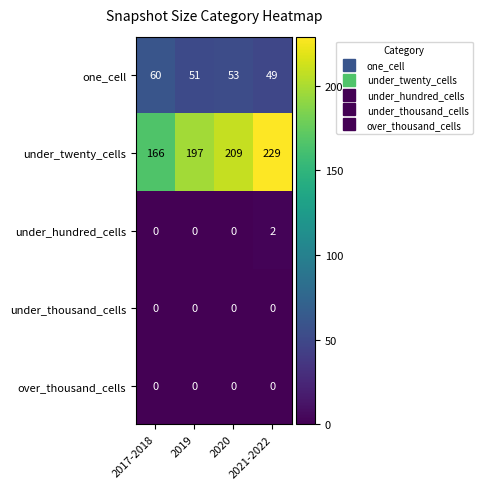

What is the difference between the under_twenty_cells values at 2017-2018 and 2019?

31